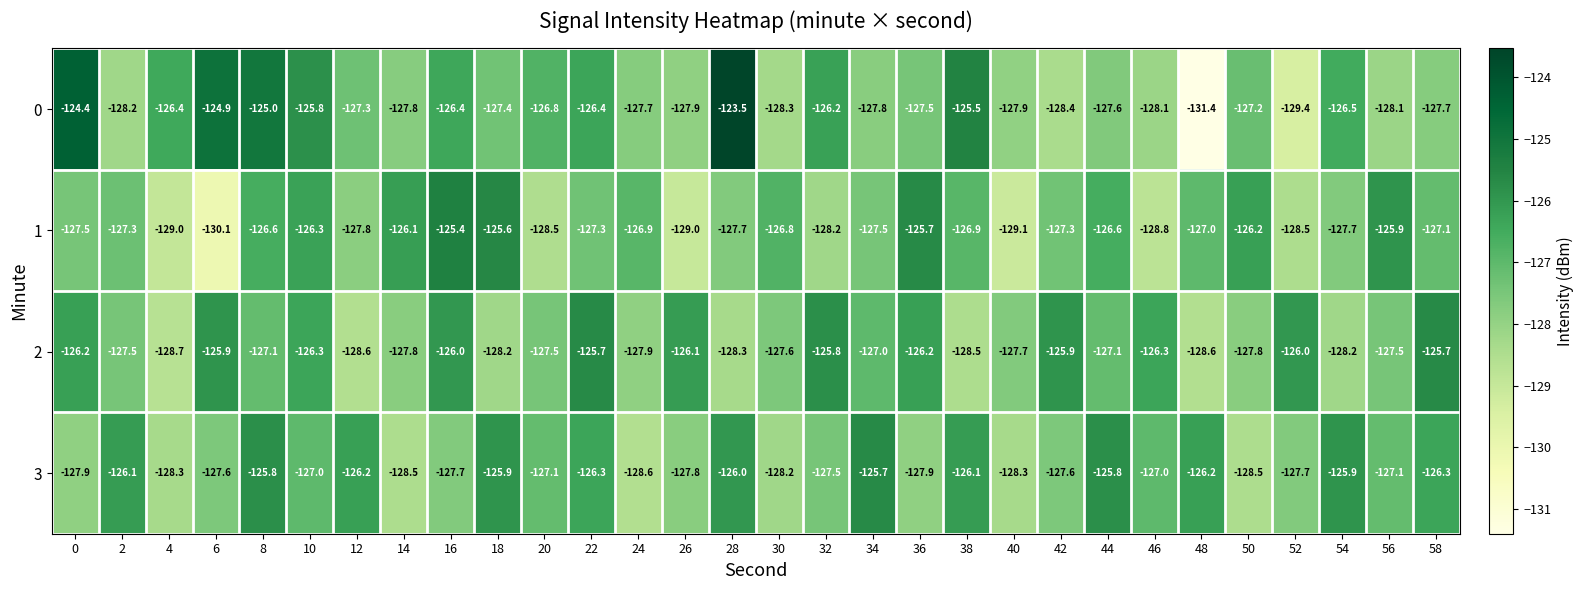

What is the lowest value of the 2 series?

-128.7